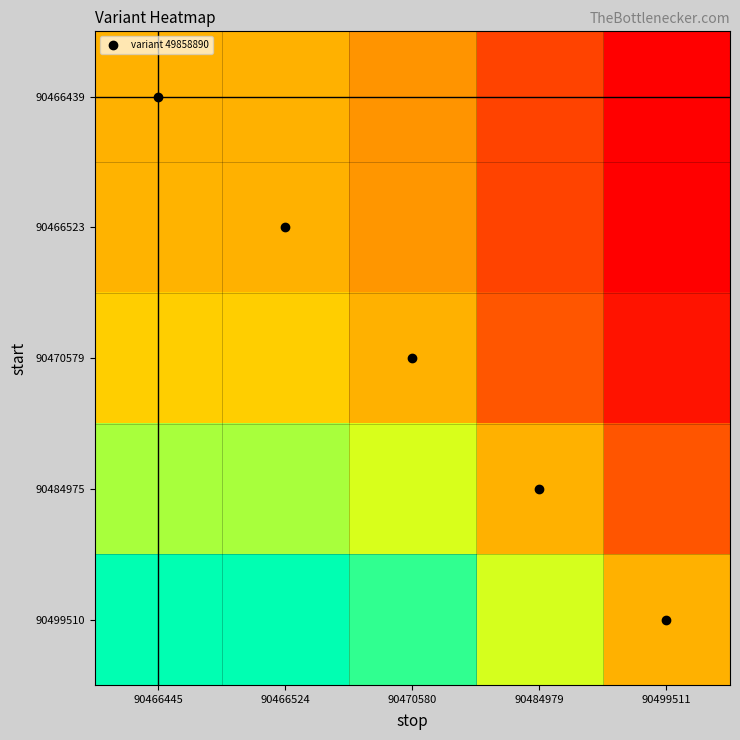

Reading right to left, extract all data points from this chart.

90466439: 90499511=1.0	90484979=1.0	90470580=1.0	90466524=1.0	90466445=1.0
90466523: 90499511=1.0	90484979=1.0	90470580=1.0	90466524=1.0	90466445=1.0
90470579: 90499511=1.0	90484979=1.0	90470580=1.0	90466524=1.0	90466445=1.0
90484975: 90499511=1.0	90484979=1.0	90470580=1.0	90466524=1.0	90466445=1.0
90499510: 90499511=1.0	90484979=1.0	90470580=1.0	90466524=1.0	90466445=1.0